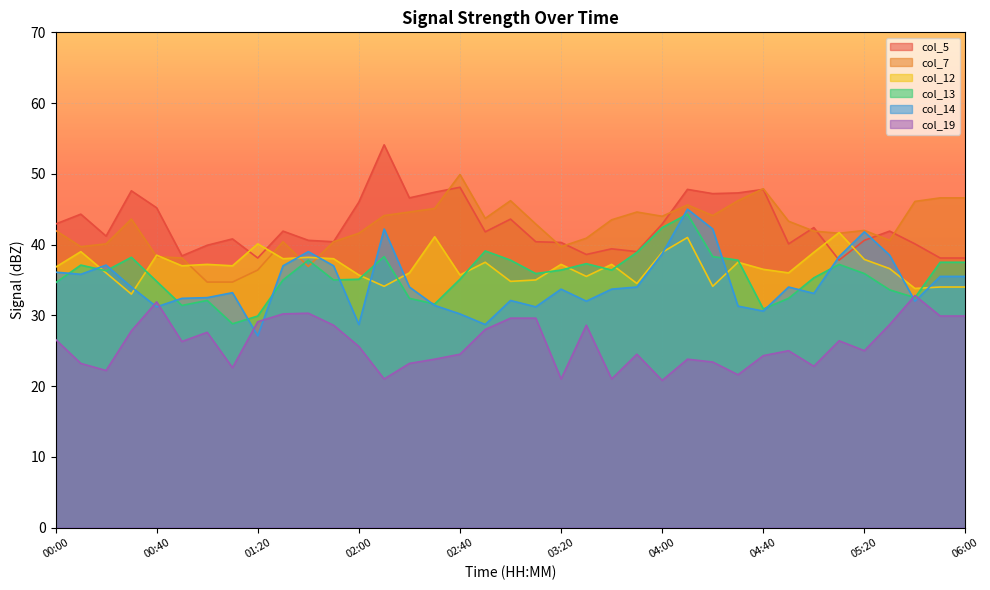

What is the average value of the col_14 series?

34.6